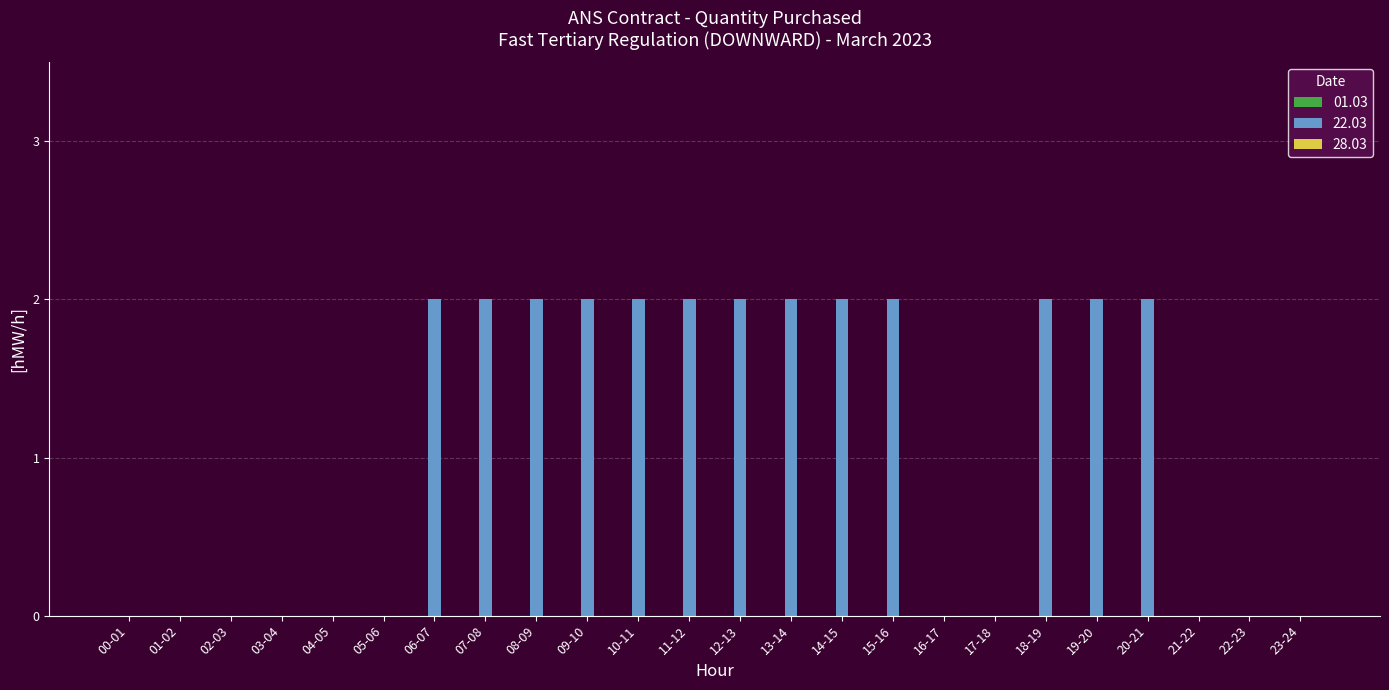

What is the sum of the values at 19-20 and 14-15?

4